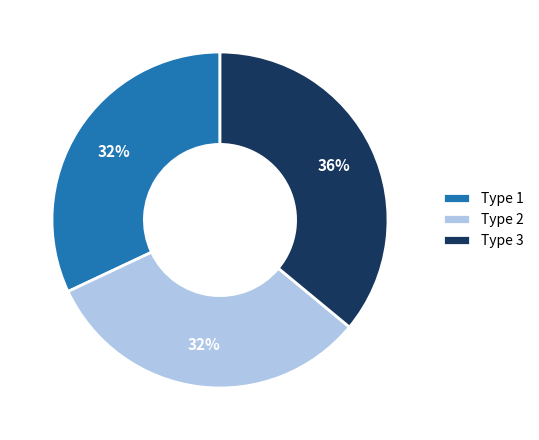

To the nearest percent, what is the difference between the Type 3 and Type 2 slice percentages?

4%